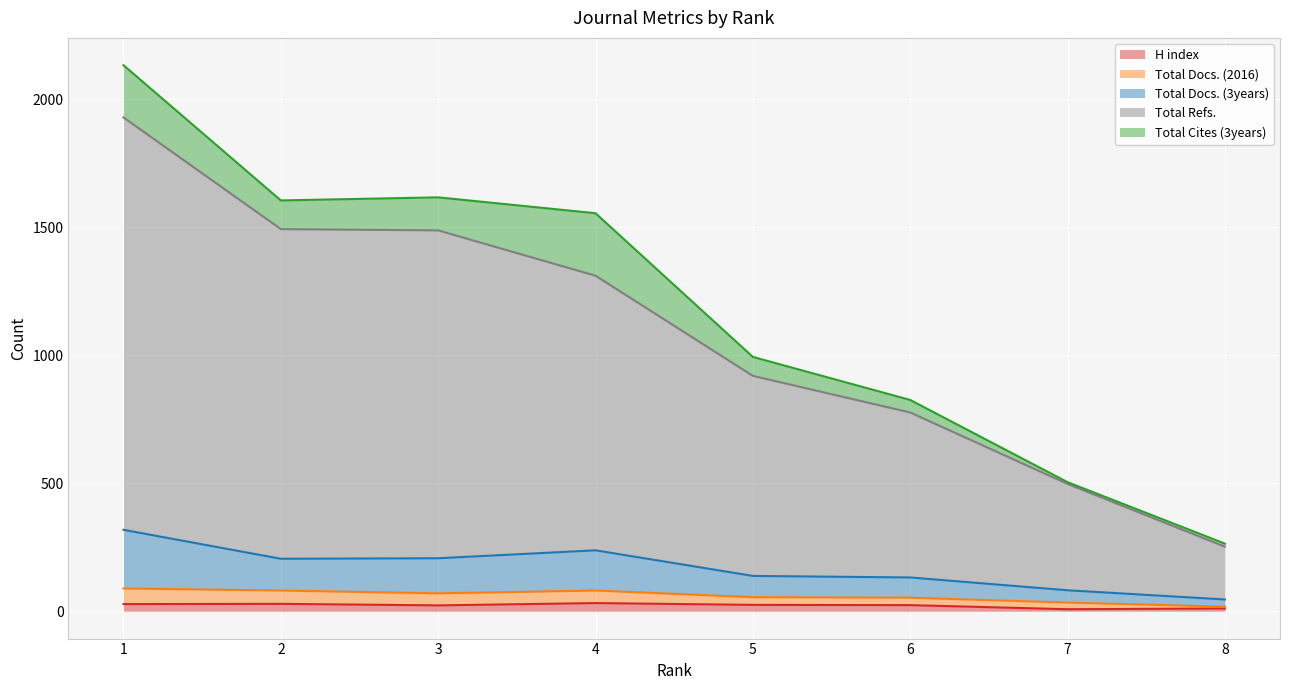

Which category has the lowest value in the Total Docs. (3years) series?

8